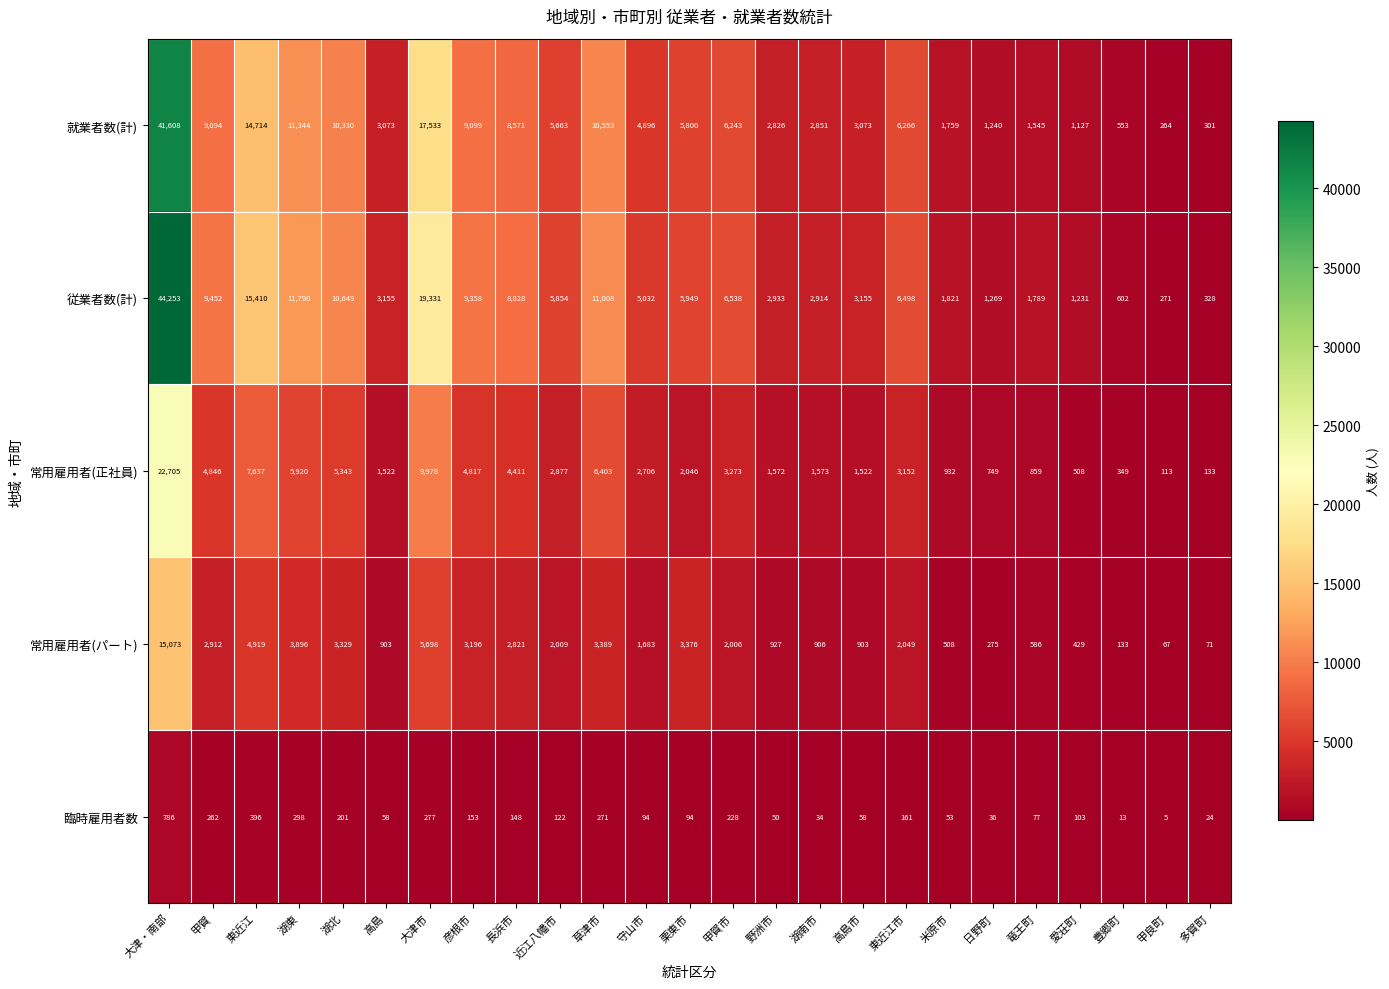

At which label does 従業者数(計) reach its peak?

大津・南部